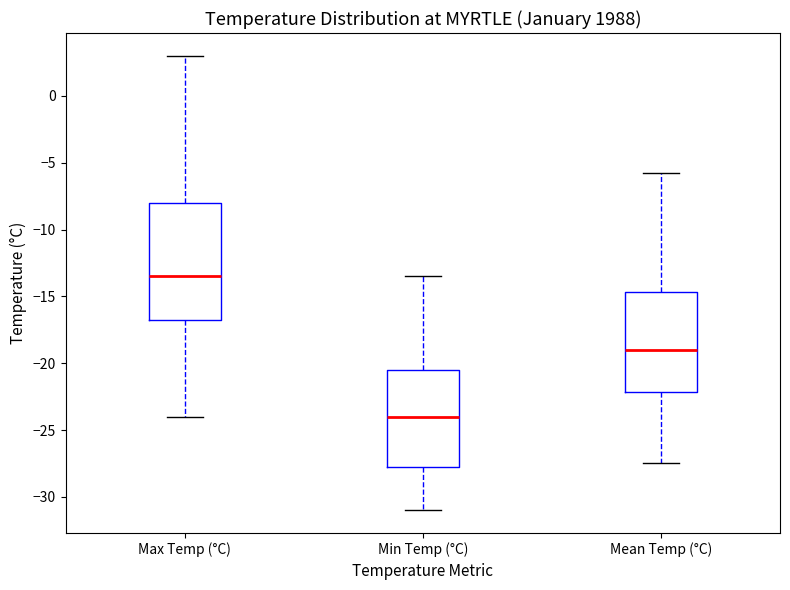

Reading left to right, read every box against the y-axis: the position of its median line, the range the box covers, and the ends of its whiskers. The values are not printed on the chart, so give them approximately, as read against the axis.

Max Temp (°C): median -13.5, box -16.5 to -8.0, whiskers -24.0 to 3.0
Min Temp (°C): median -24.0, box -27.5 to -20.5, whiskers -31.0 to -13.5
Mean Temp (°C): median -19.0, box -22.0 to -14.5, whiskers -27.5 to -6.0